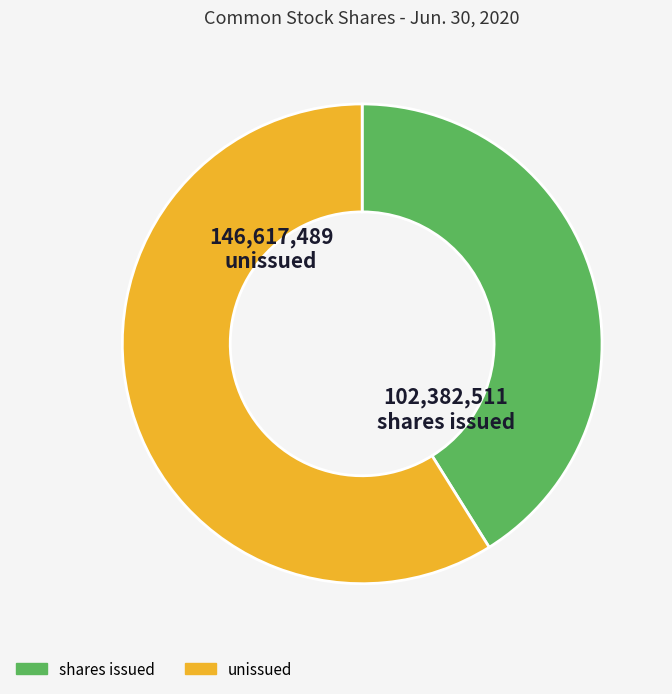

How many segments does this pie chart have?

2